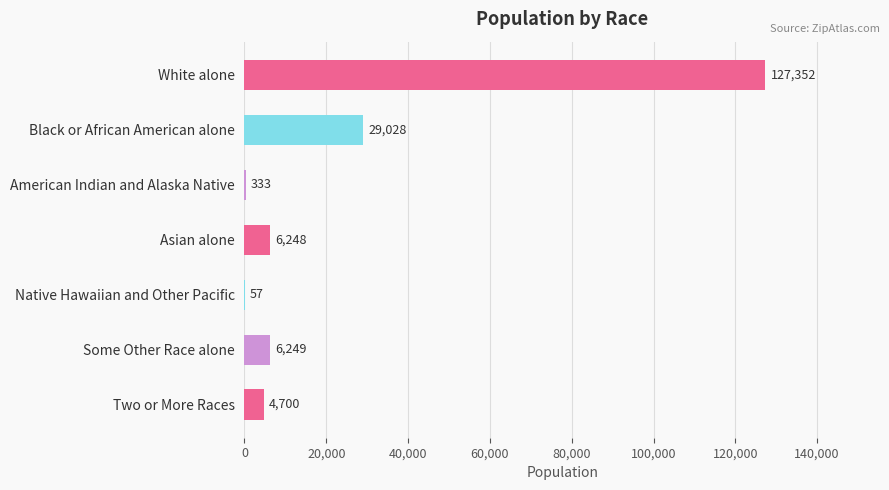

At which label is the value closest to 63704?

Black or African American alone